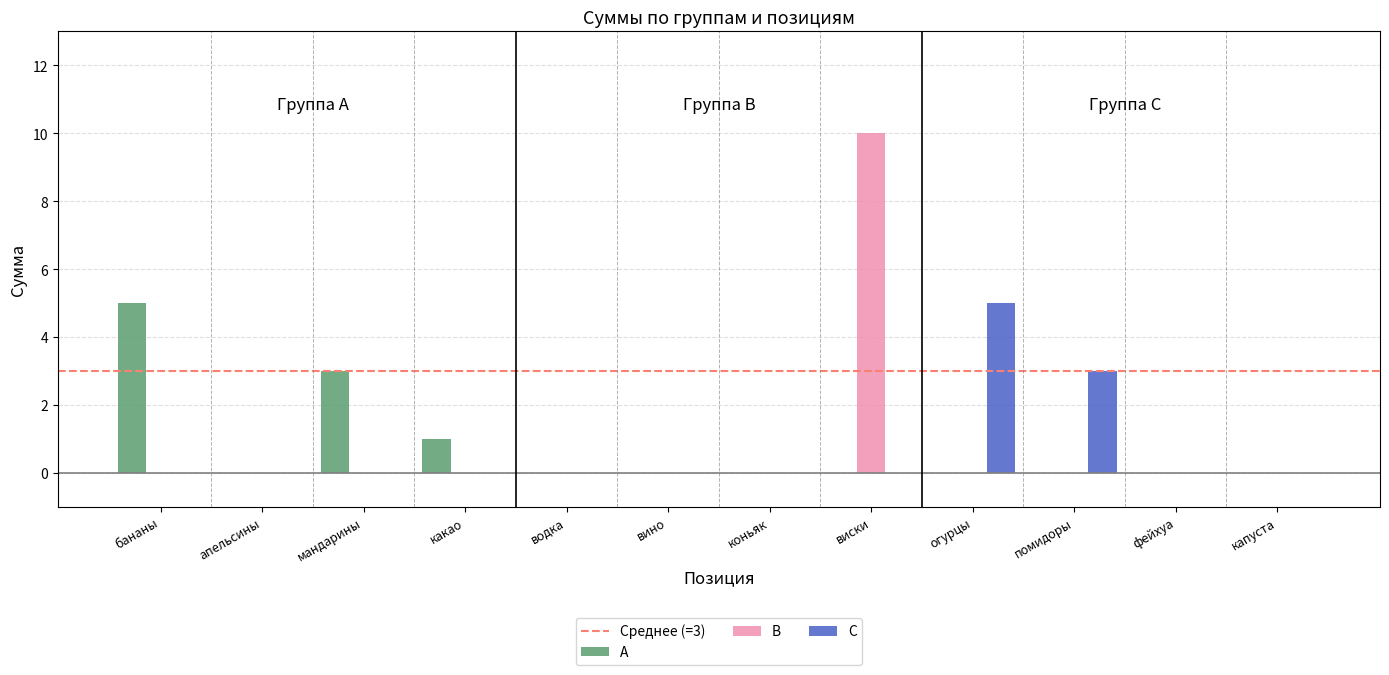

What is the approximate value of C at огурцы?

5